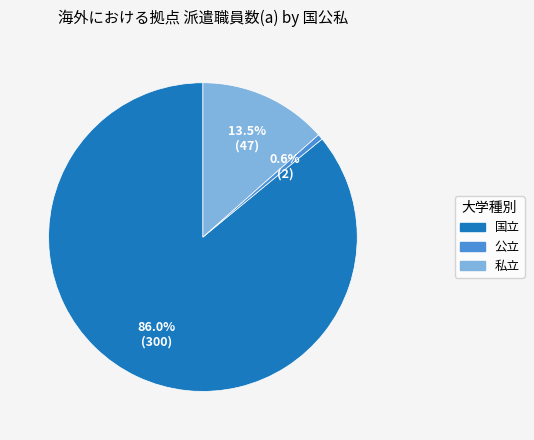

Approximately how many times larger is the value at 国立 compared to 公立?

150.0